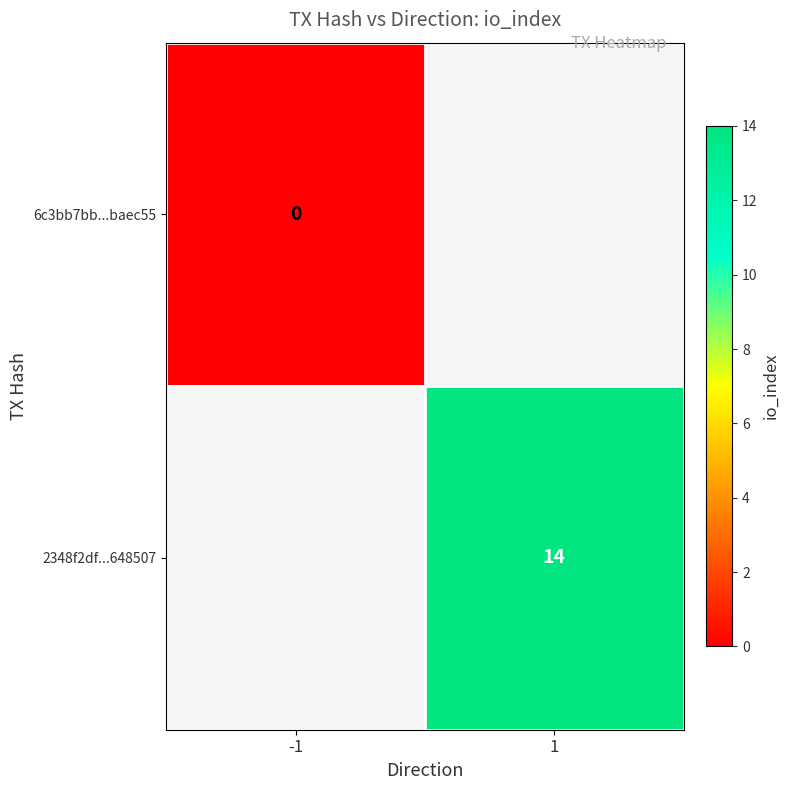

The 2348f2df...648507 series shows 24 at 1. True or false?

False